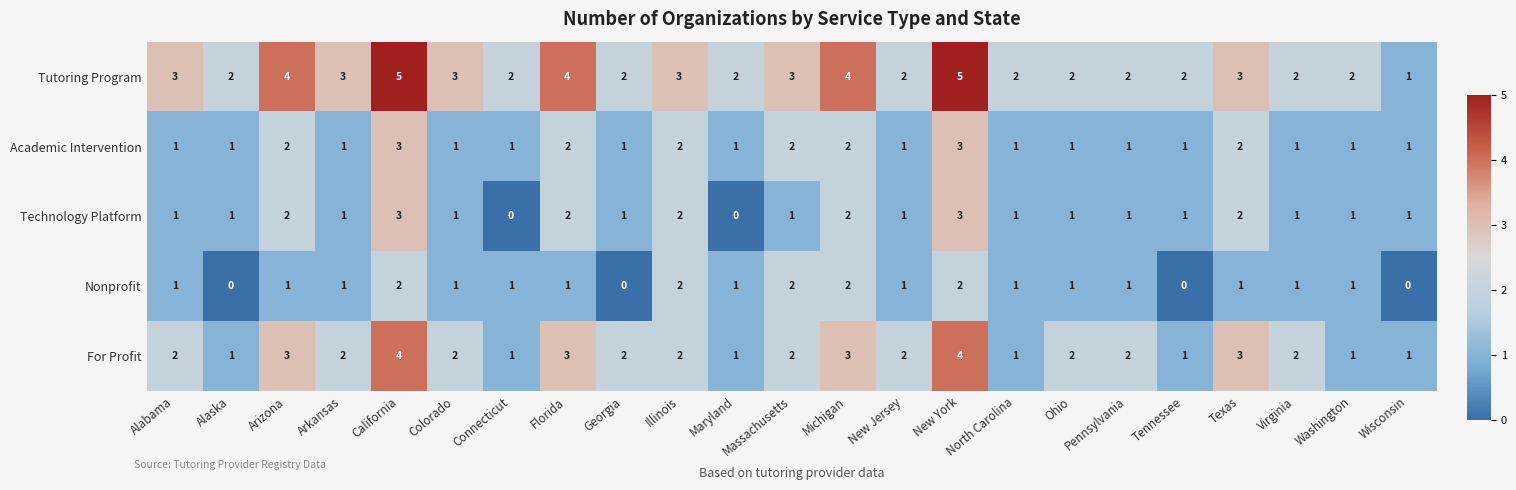

The For Profit series shows 4 at Alabama. True or false?

False